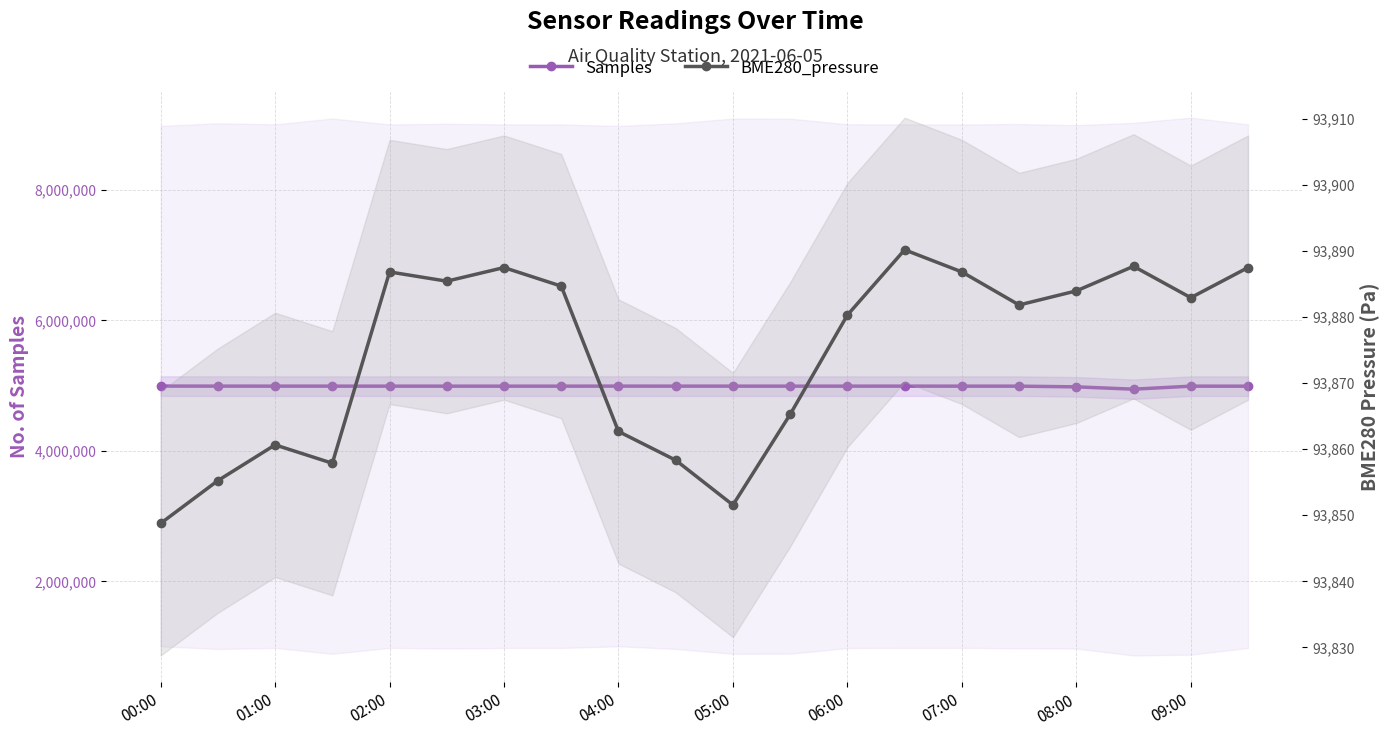

How many lines are shown in the chart?

2